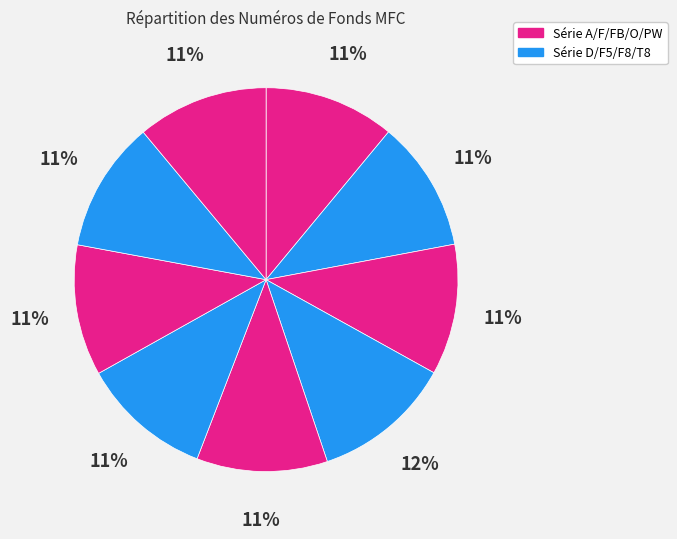

Rank the categories by value from lowest to highest.

Fonds A, Fonds D, Fonds F, Fonds F8, Fonds FB, Fonds O, Fonds PW, Fonds T8, Fonds F5